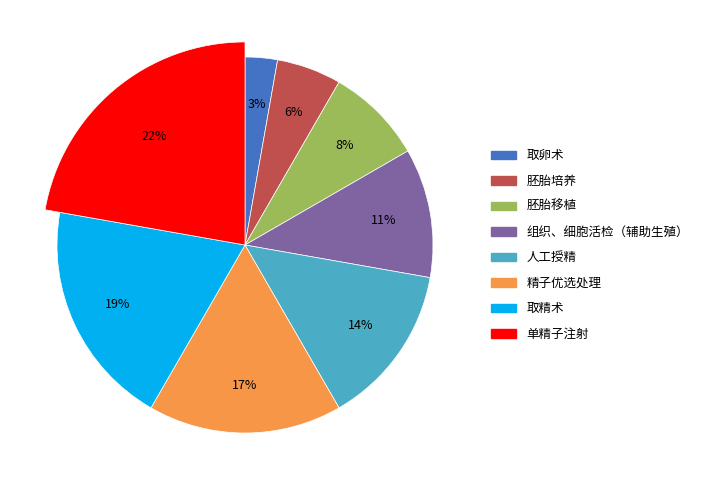

Is there a majority slice in this chart?

No